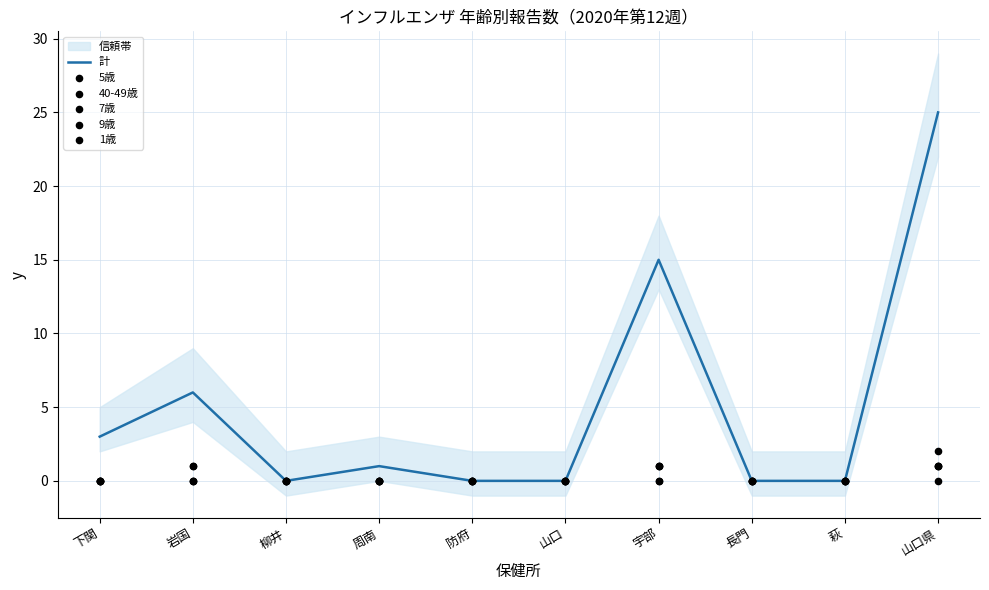

Which series has the largest Y range (max minus min)?

計